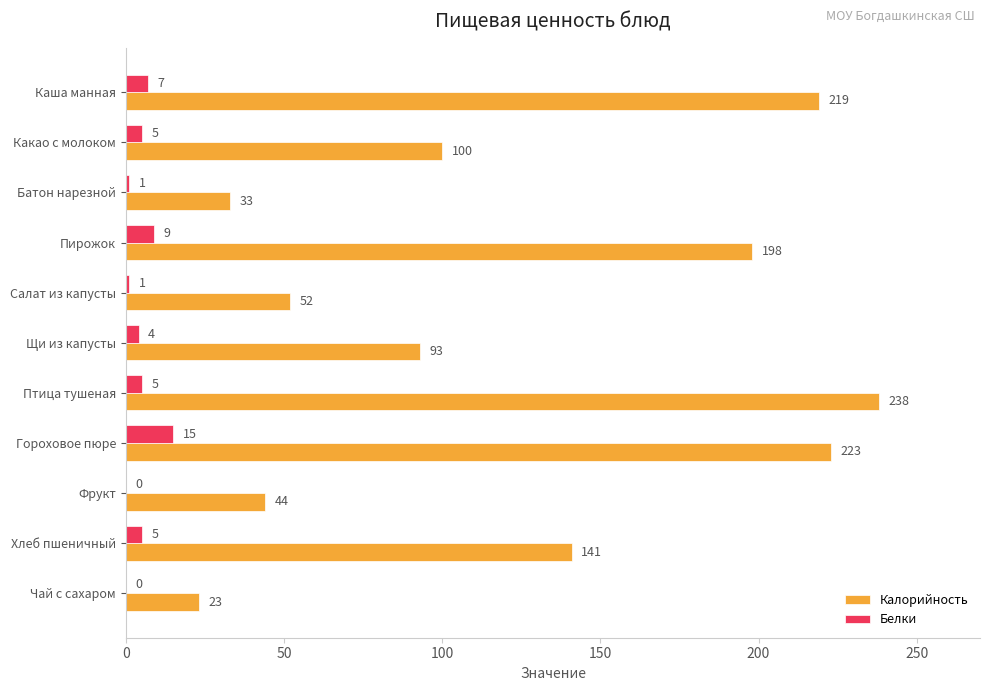

What is the sum of all Калорийность values?

1364